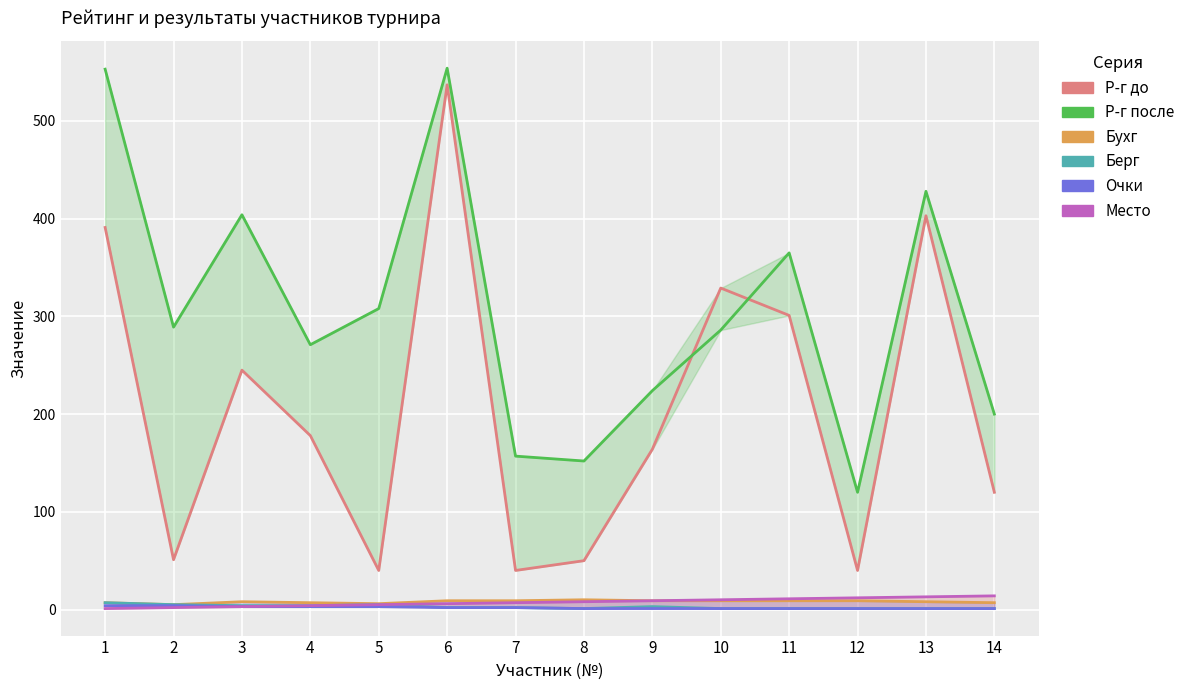

List the series in order of their peak value, highest first.

Р-г после, Р-г до, Место, Бухг, Берг, Очки